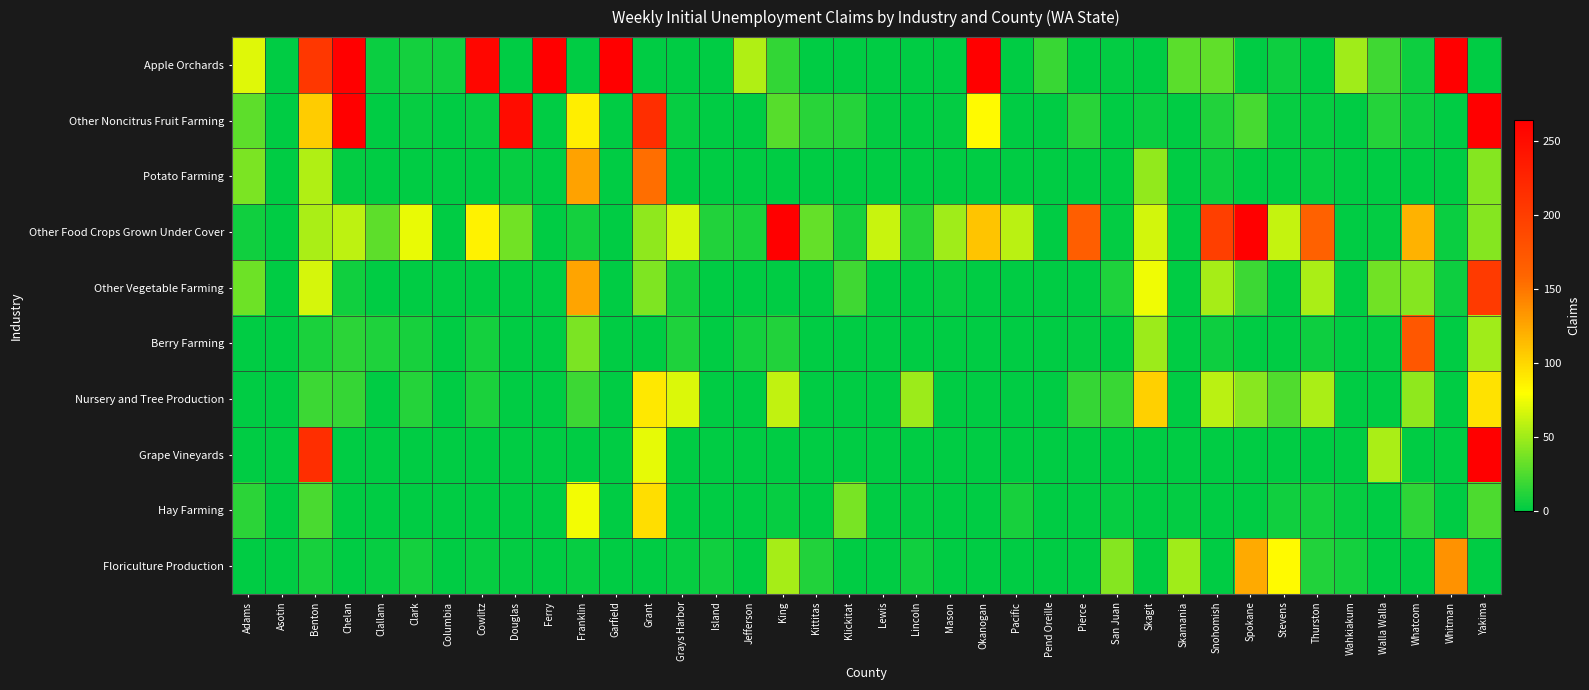

What is the spread (max minus min) of values at Lincoln?

49